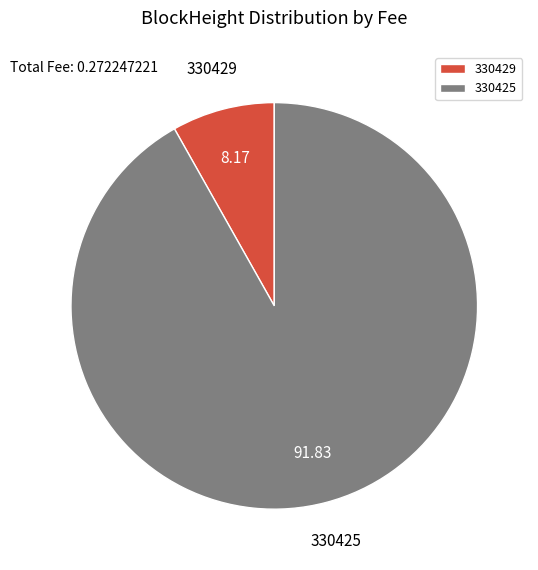

Rank the categories by value from highest to lowest.

330425, 330429